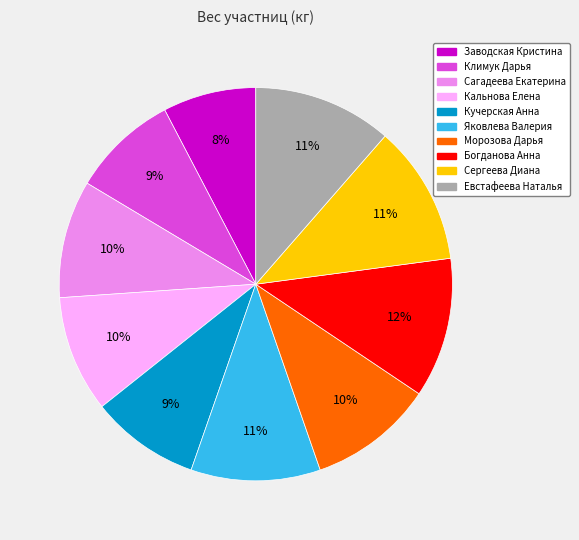

Which has a higher value, Заводская Кристина or Евстафеева Наталья?

Евстафеева Наталья